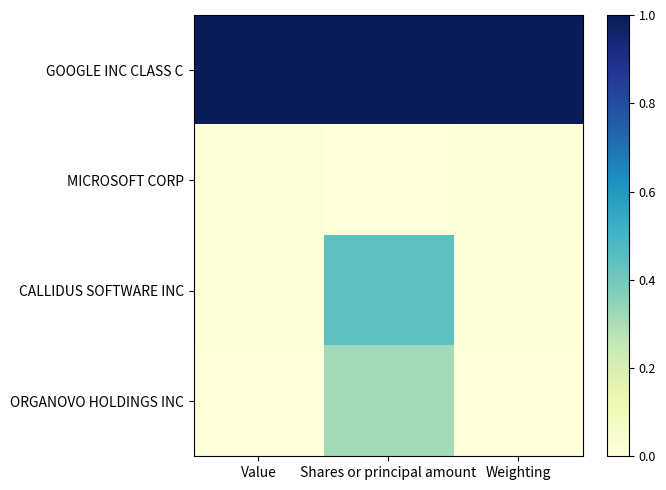

At which category is the sum across all series the highest?

Shares or principal amount